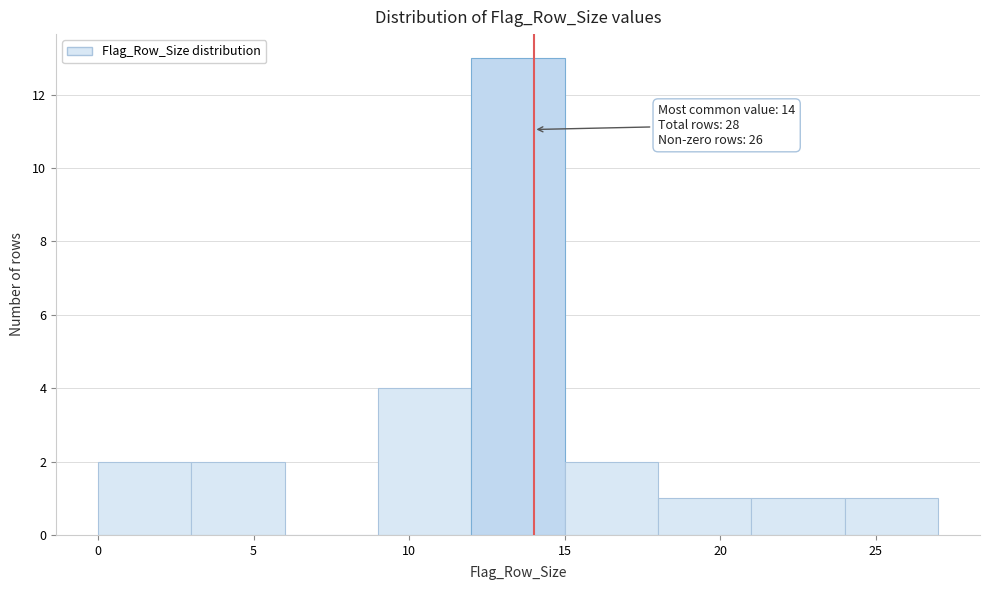

Which range on the x-axis has the tallest bar?

12 to 15